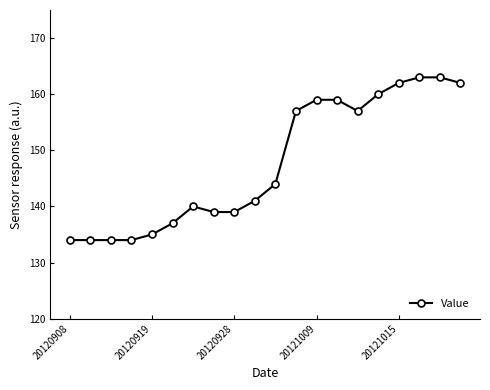

What is the difference between the second highest and minimum values?

29